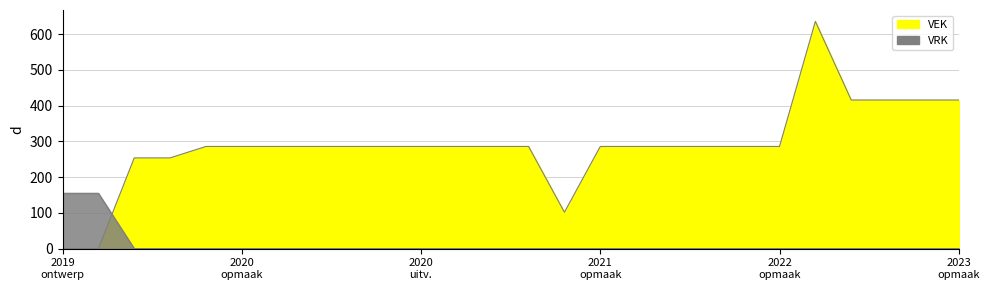

At how many categories does at least one series exceed 176?

23